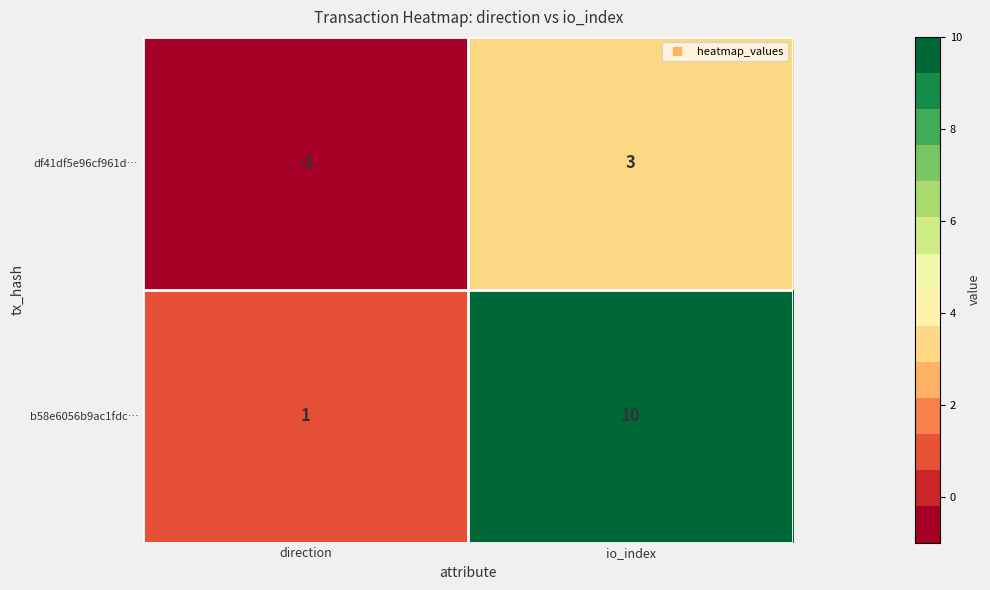

What is the difference between the df41df5e96cf961d… values at io_index and direction?

4